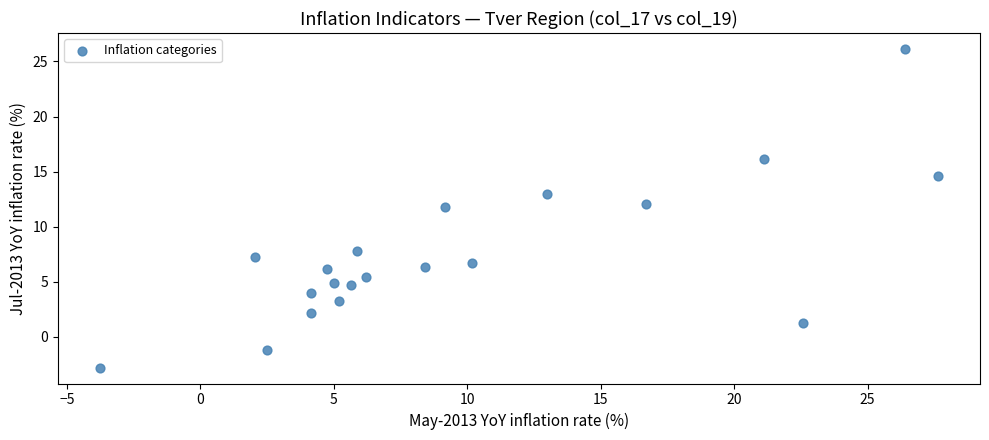

What is the range of Y values (max minus min)?

28.9